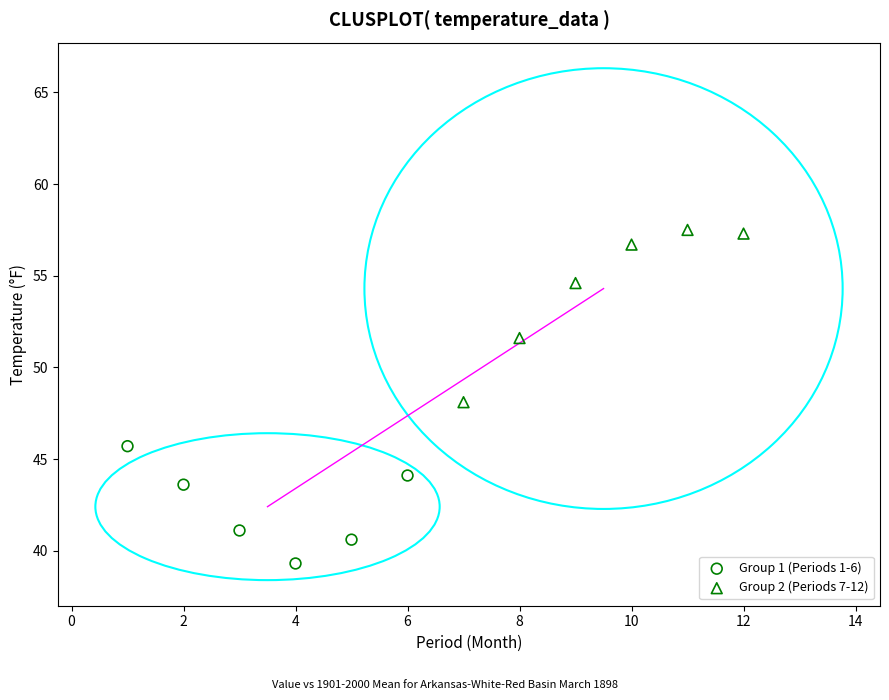

Which series contains the highest Y value?

Group 2 (Periods 7-12)